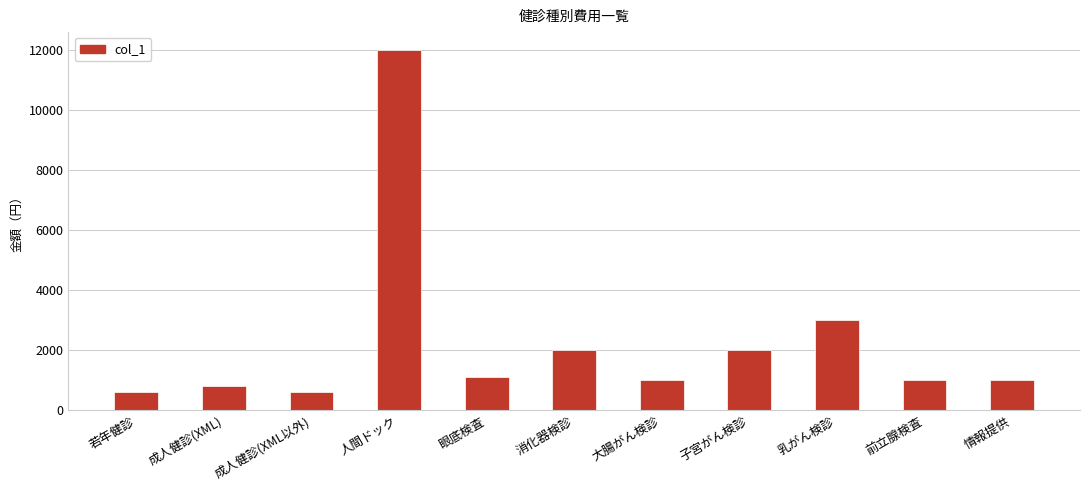

At which category does the chart reach its peak across all series?

人間ドック